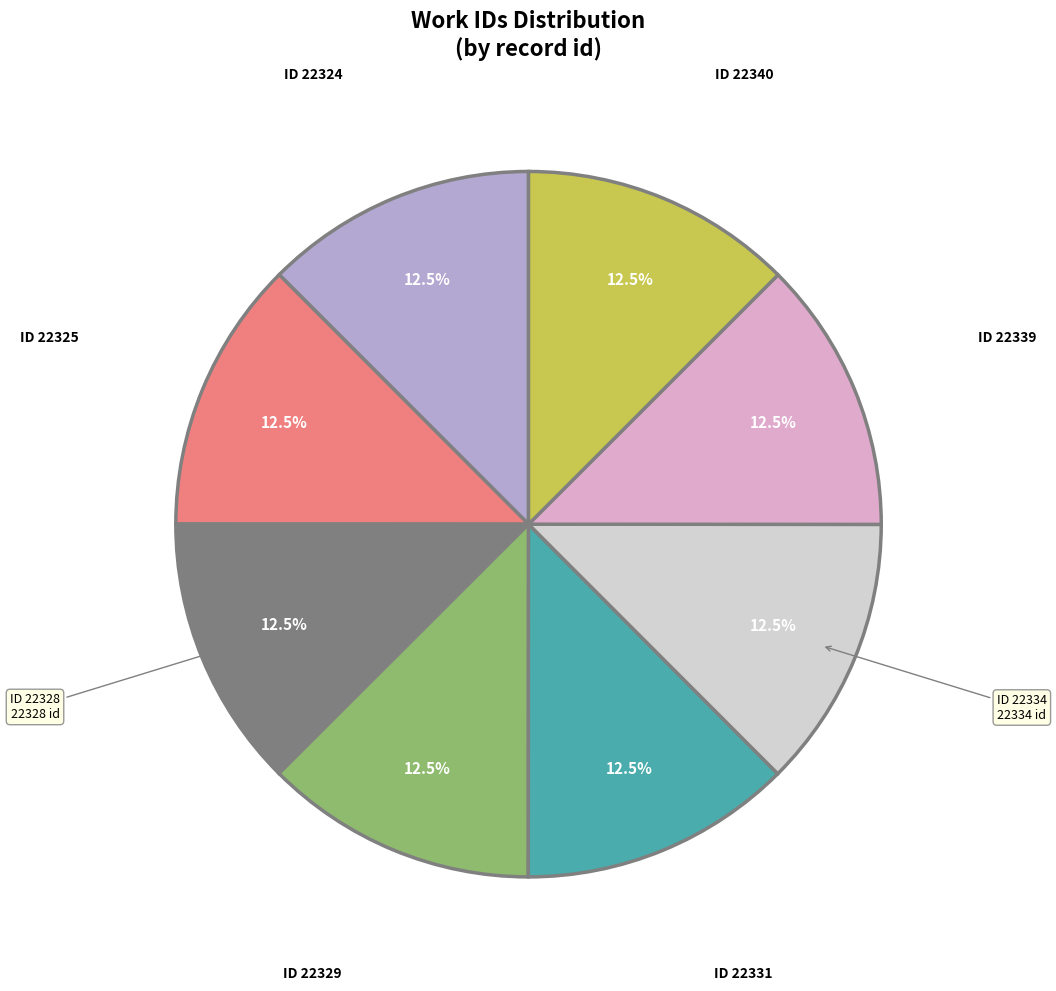

Combined, what portion of the pie is ID 22331 and ID 22324?

25.0%